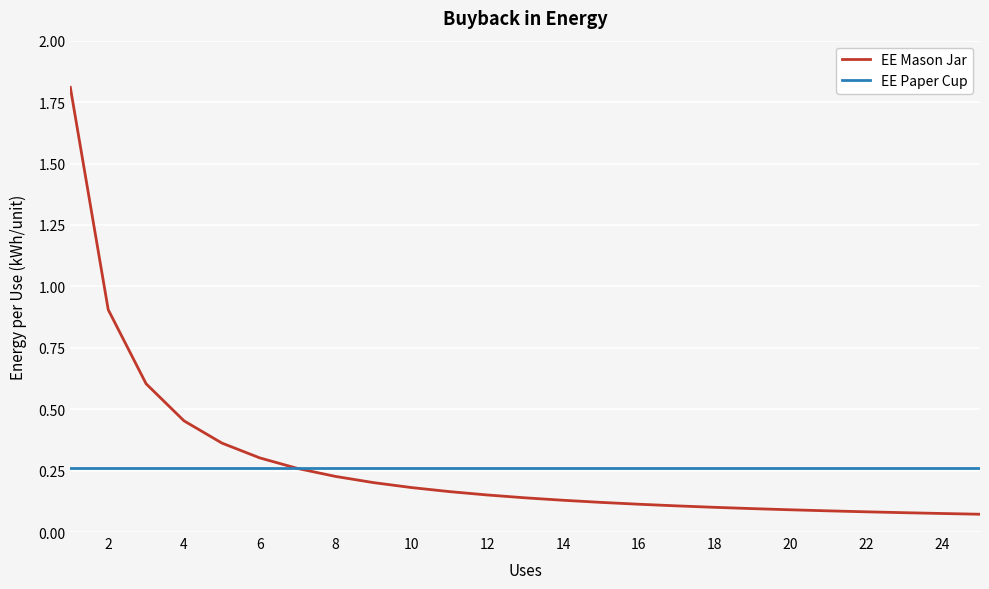

True or false: EE Paper Cup and EE Mason Jar intersect in this chart.

True